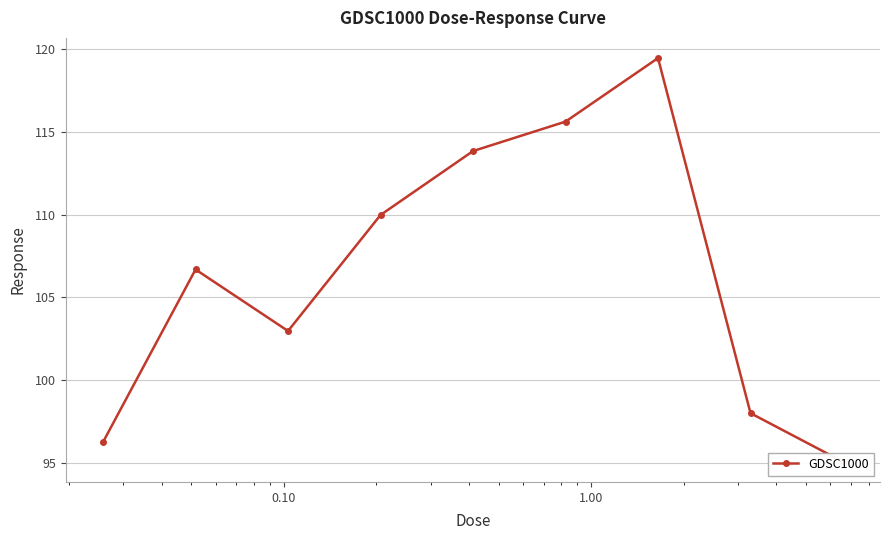

What is the sum of all values?

958.0